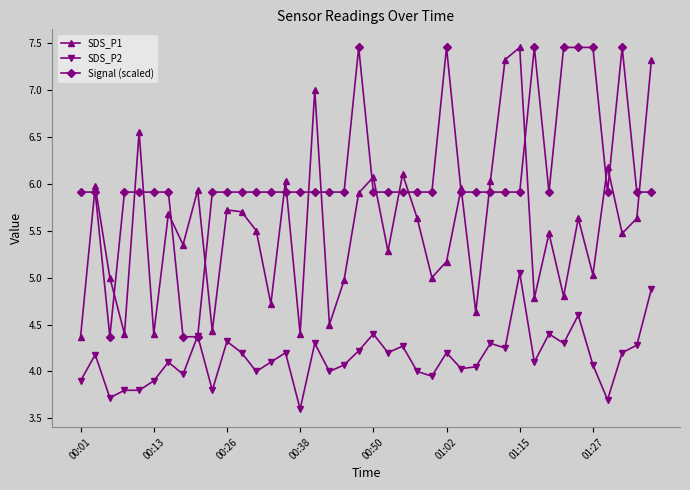

Rank the series by their average value, from lowest to highest.

SDS_P2, SDS_P1, Signal (scaled)